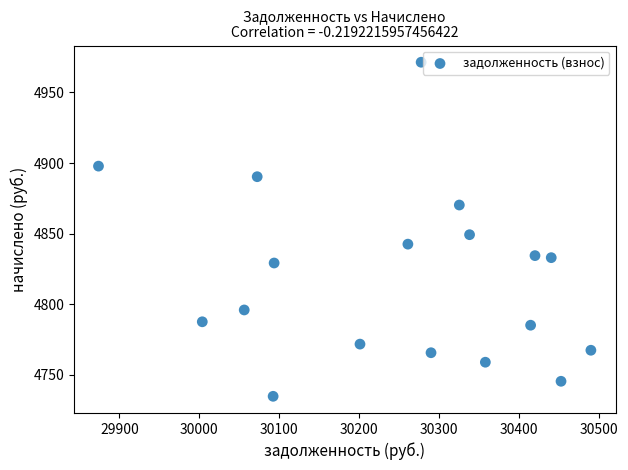

What Y value in the scatter plot is closest to 4853?

4849.3